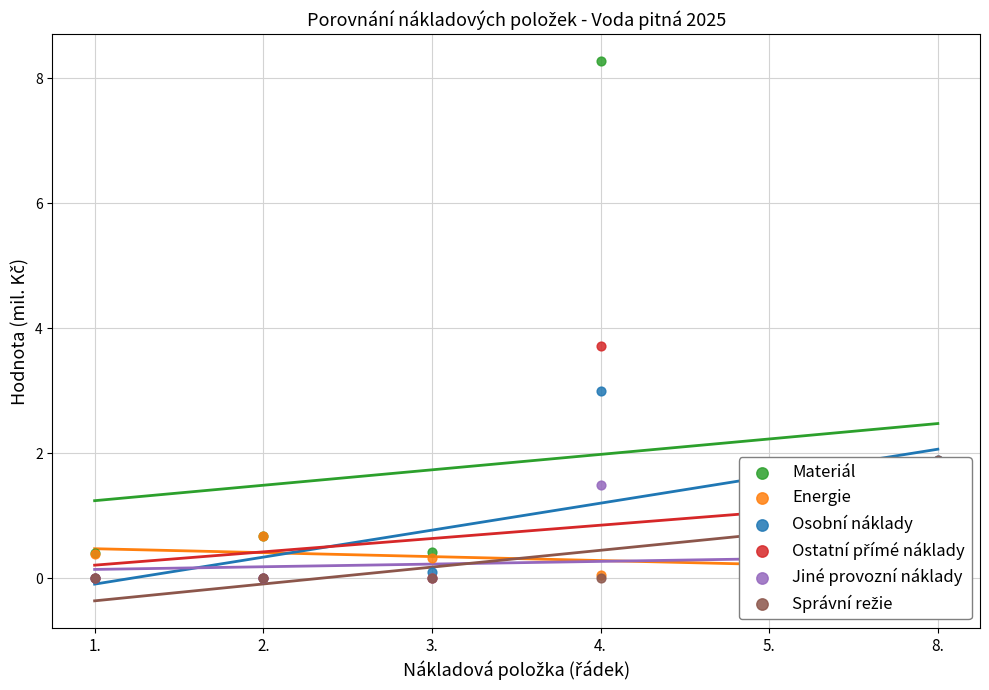

Is the value of Jiné provozní náklady at 8. greater than the value of Správní režie at 4.?

No